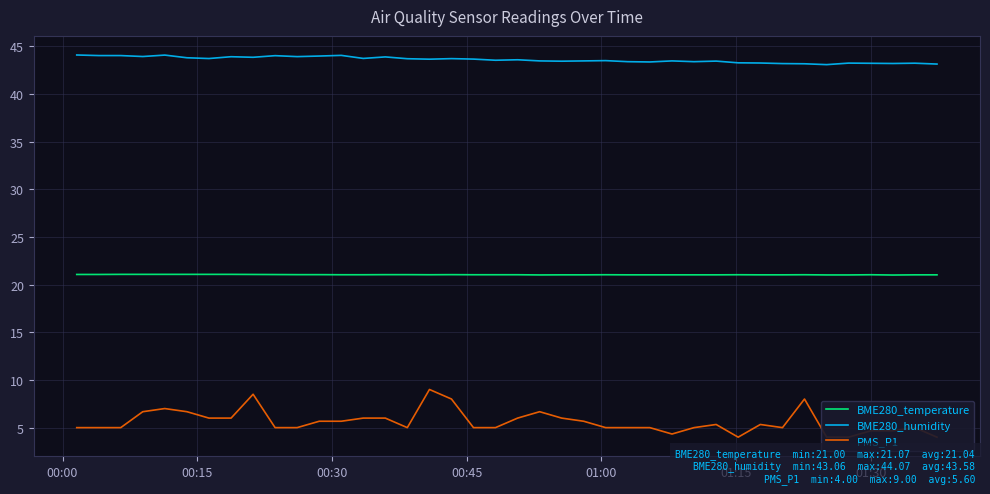

What is the maximum value for BME280_humidity?

44.1